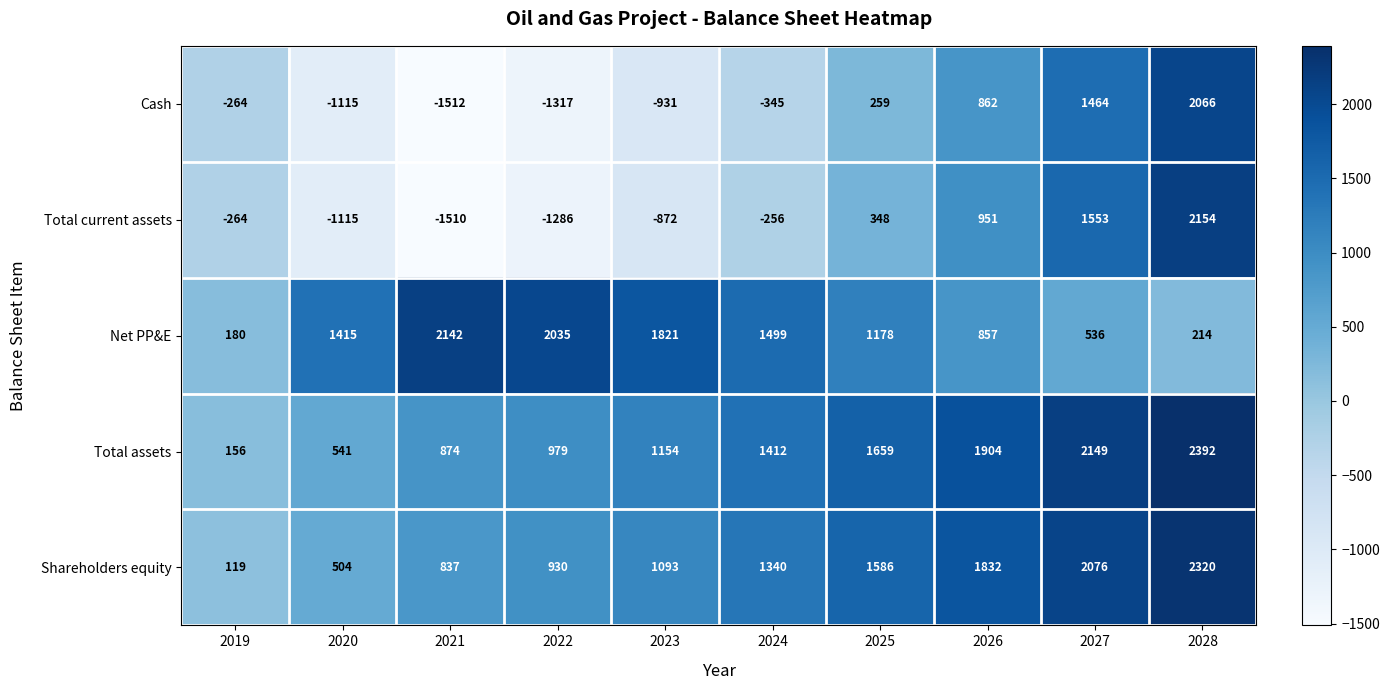

The Total current assets series shows -739 at 2022. True or false?

False